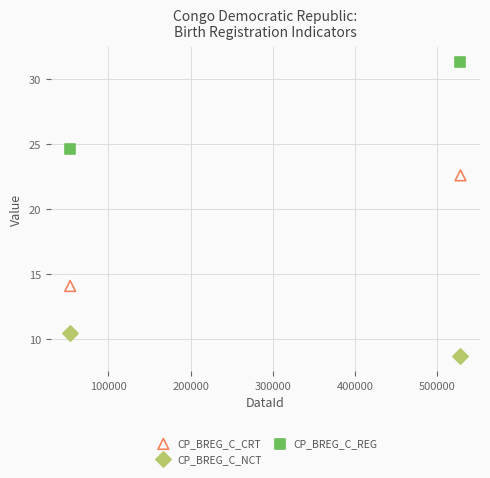

What are all the series names shown in the legend?

CP_BREG_C_CRT, CP_BREG_C_NCT, CP_BREG_C_REG